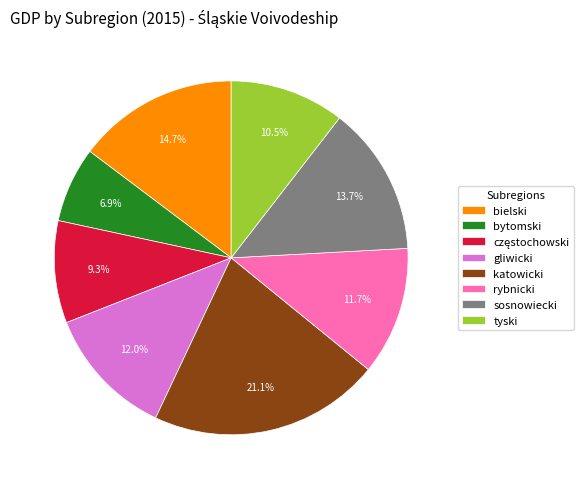

Is it true that rybnicki is 12% of the pie?

True